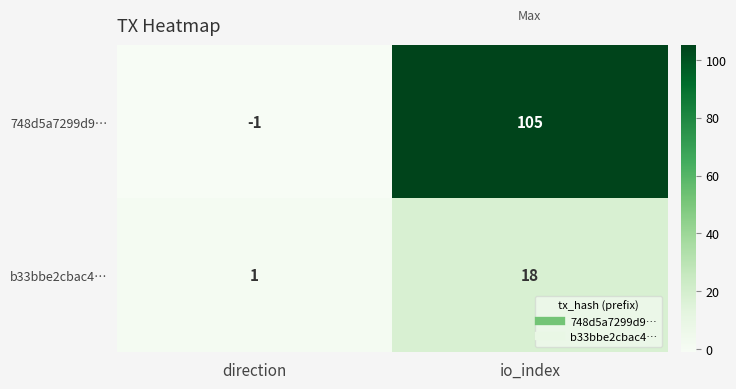

At which label does b33bbe2cbac4… reach its peak?

io_index